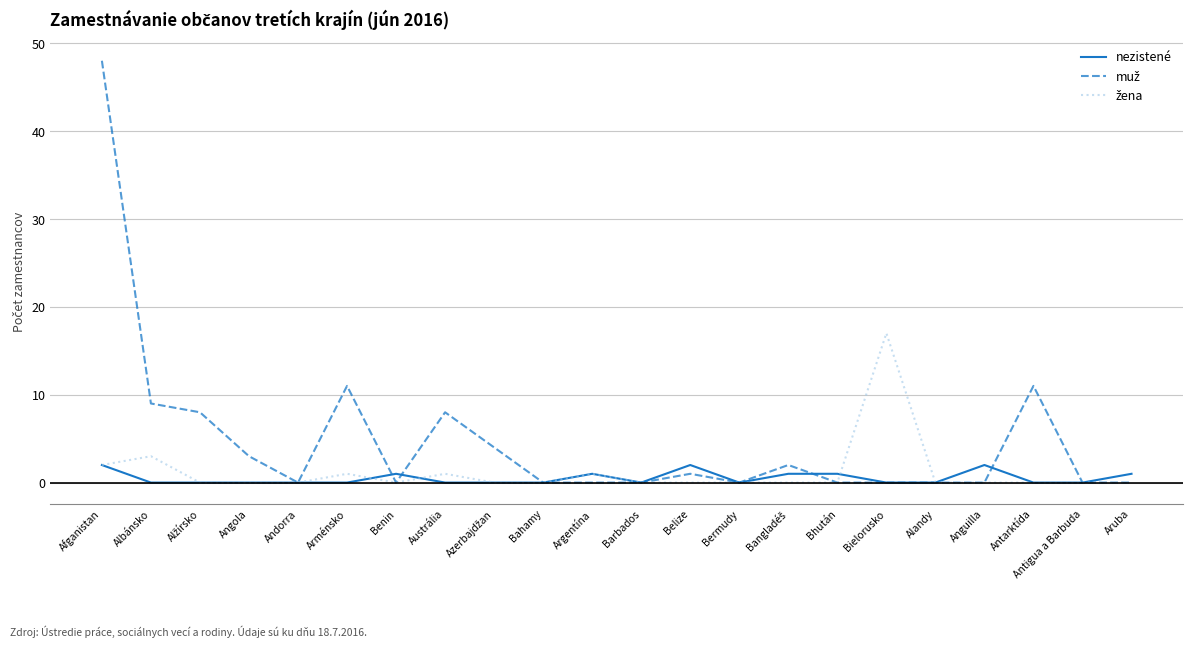

What is the total value across all series at Angola?

3